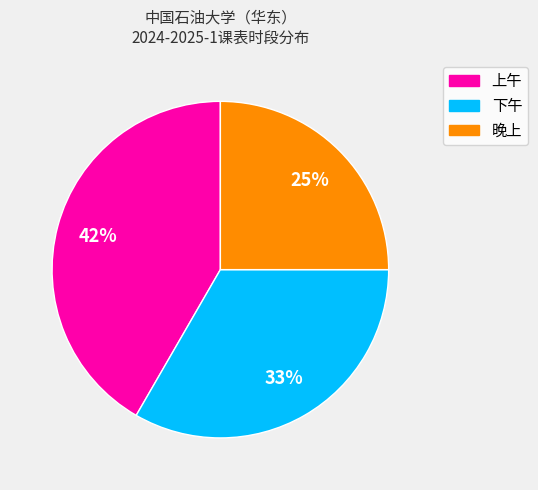

Rank the categories by value from highest to lowest.

上午, 下午, 晚上